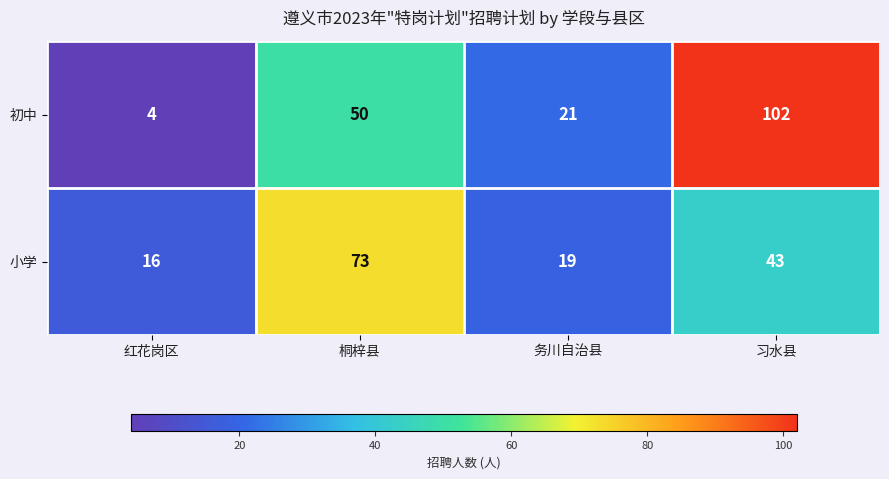

Rank the series by their average value, from lowest to highest.

小学, 初中